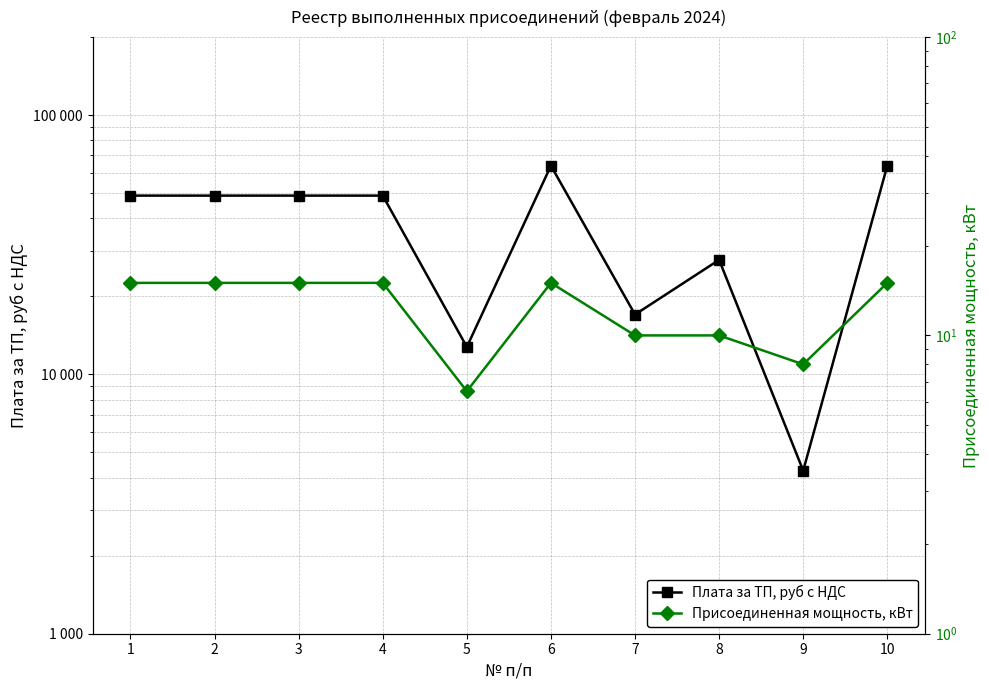

At which category does Плата за ТП, руб с НДС reach its first local valley?

5